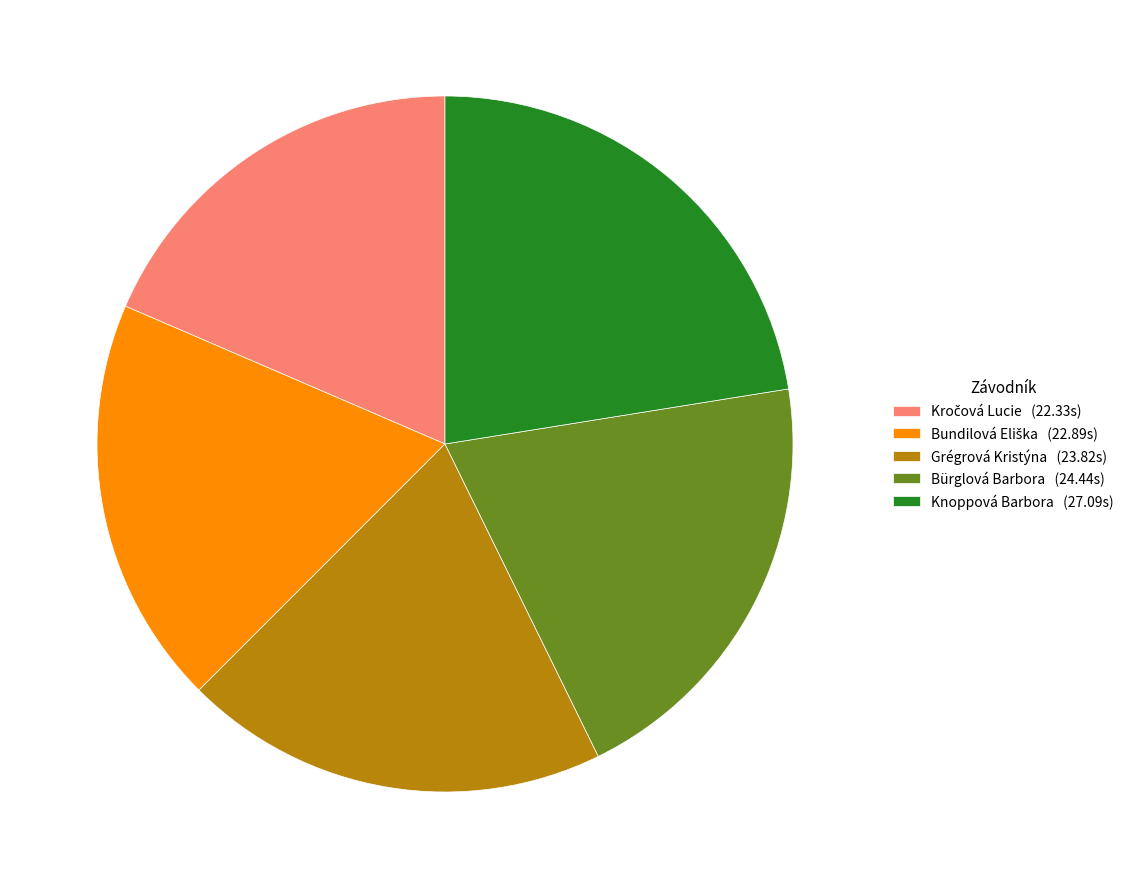

Between Grégrová Kristýna (23.82s) and Bürglová Barbora (24.44s), which is larger?

Bürglová Barbora (24.44s)